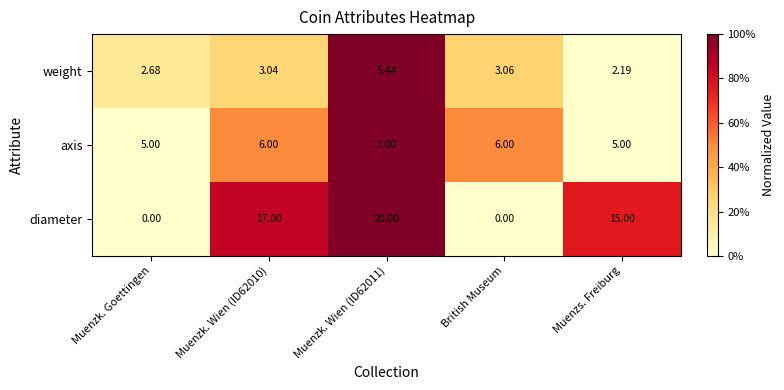

Which category has the lowest value in the weight series?

Muenzs. Freiburg